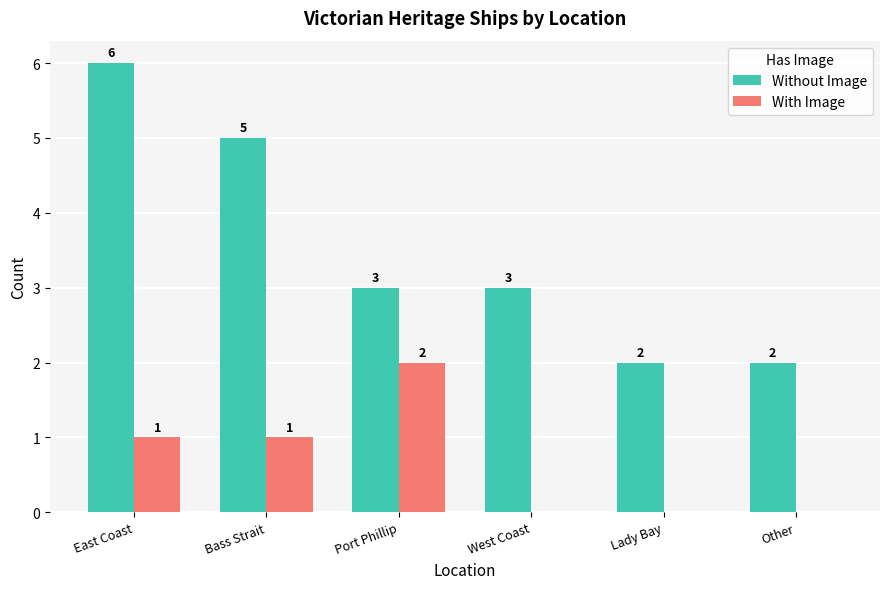

Between West Coast and Other, which series saw the biggest shift?

Without Image